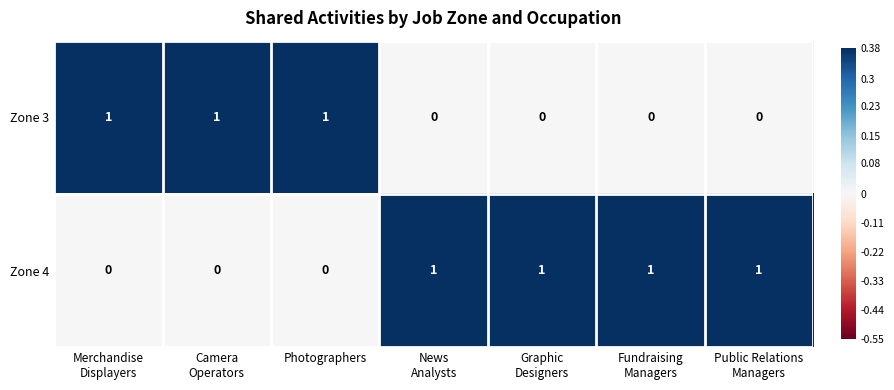

What is the sum of the Zone 3 values at Photographers and Fundraising Managers?

1